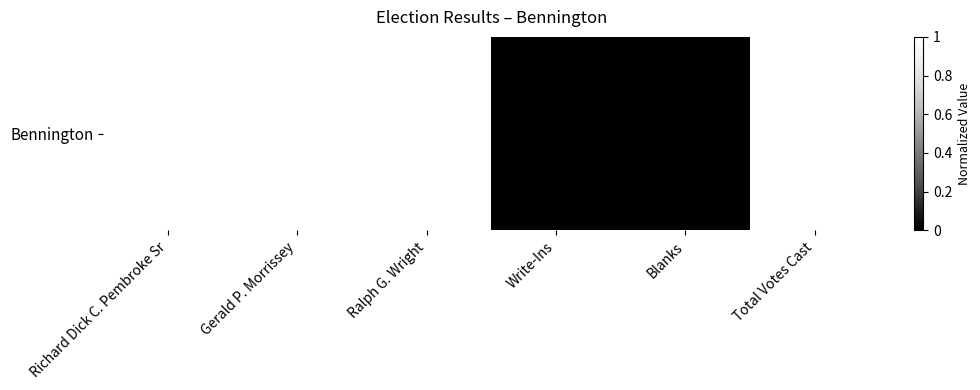

What is the greatest value displayed?

1